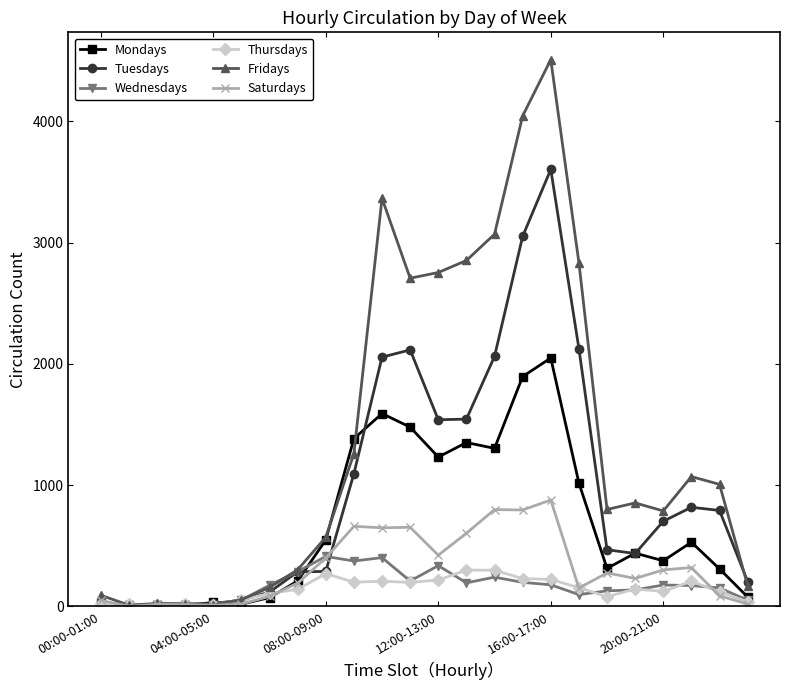

What is the maximum value for Fridays?

4509